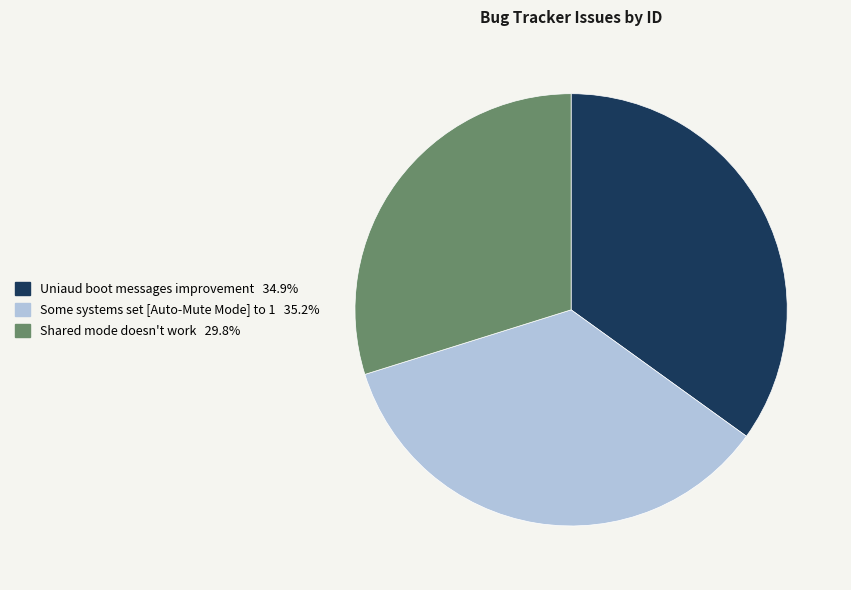

Does Some systems set [Auto-Mute Mode] to 1 represent more than half of the total?

No